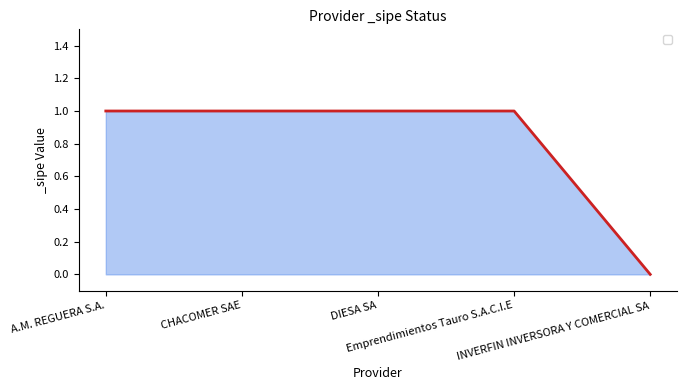

How many positive values are there?

4